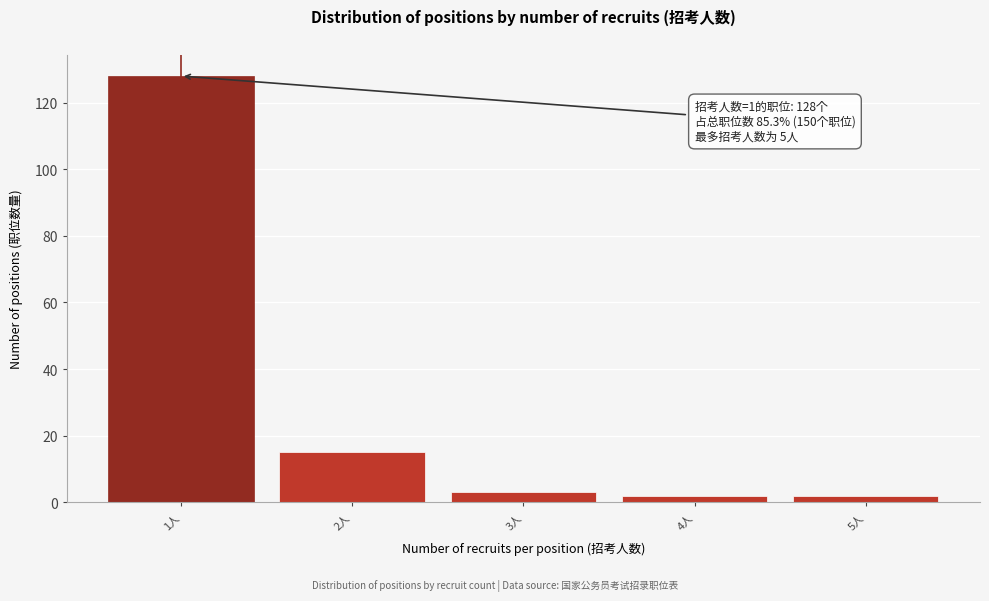

Reading right to left, list all the values displayed in this chart.

5人=2	4人=2	3人=3	2人=15	1人=128